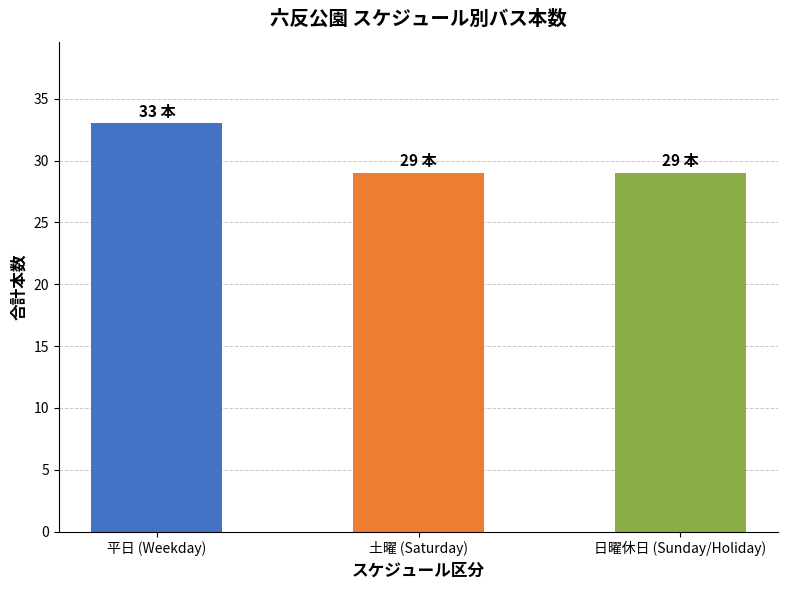

At which category does the chart reach its peak across all series?

平日 (Weekday)